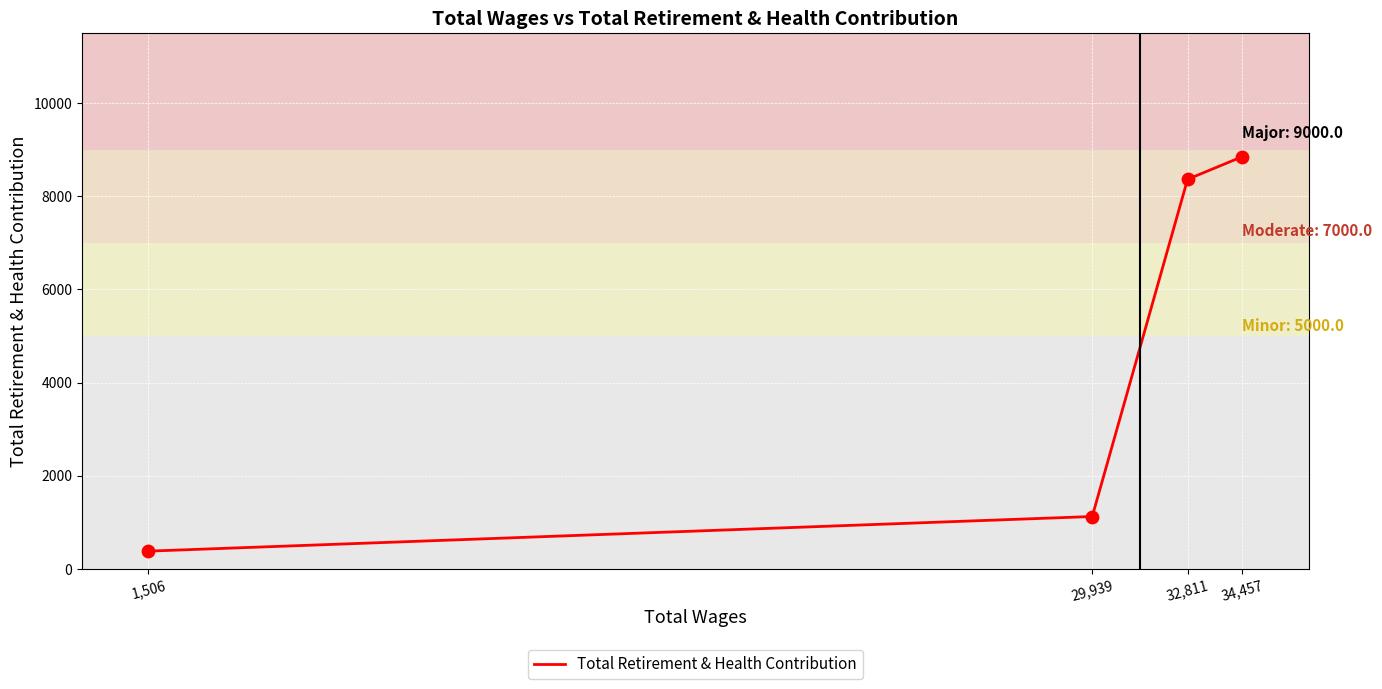

What is the change in value from 32,811 to 1,506?

-7988